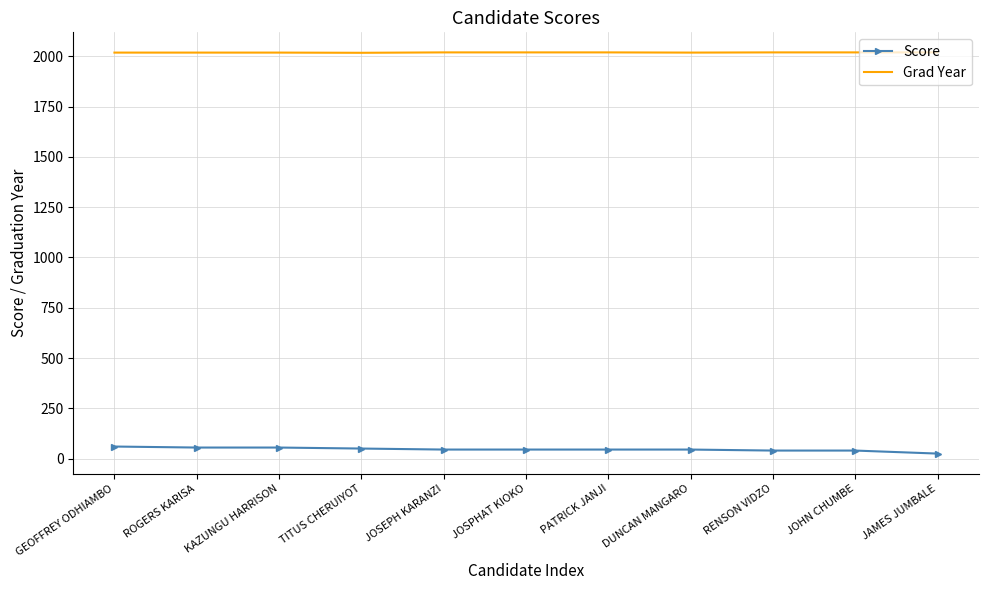

Is it true that Score equals 55 at ROGERS KARISA?

True